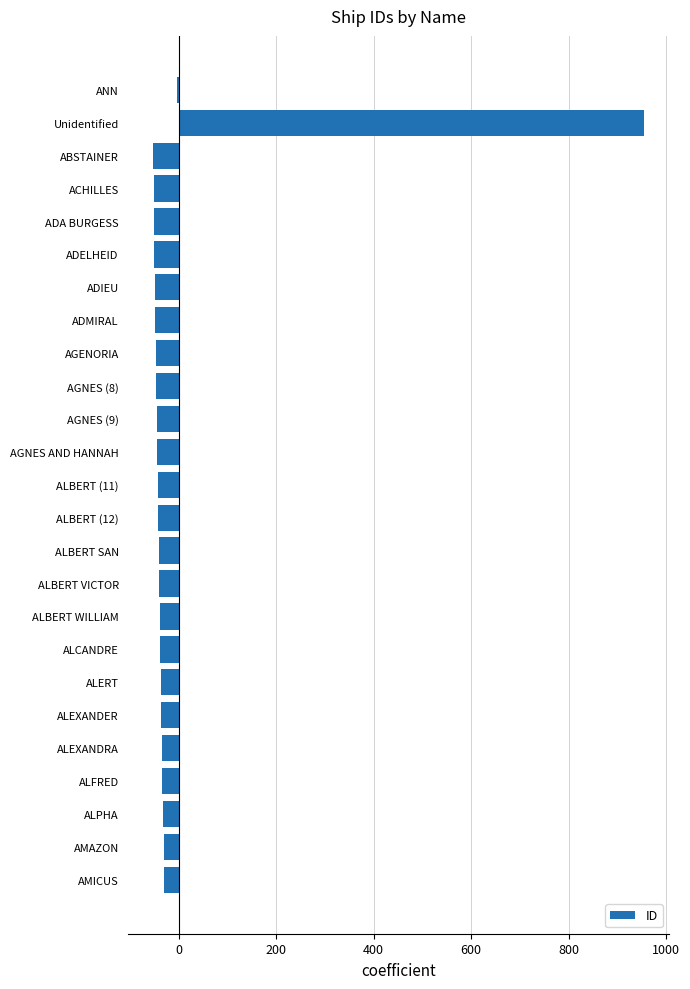

Is it true that the value at AGENORIA is -46.6?

True